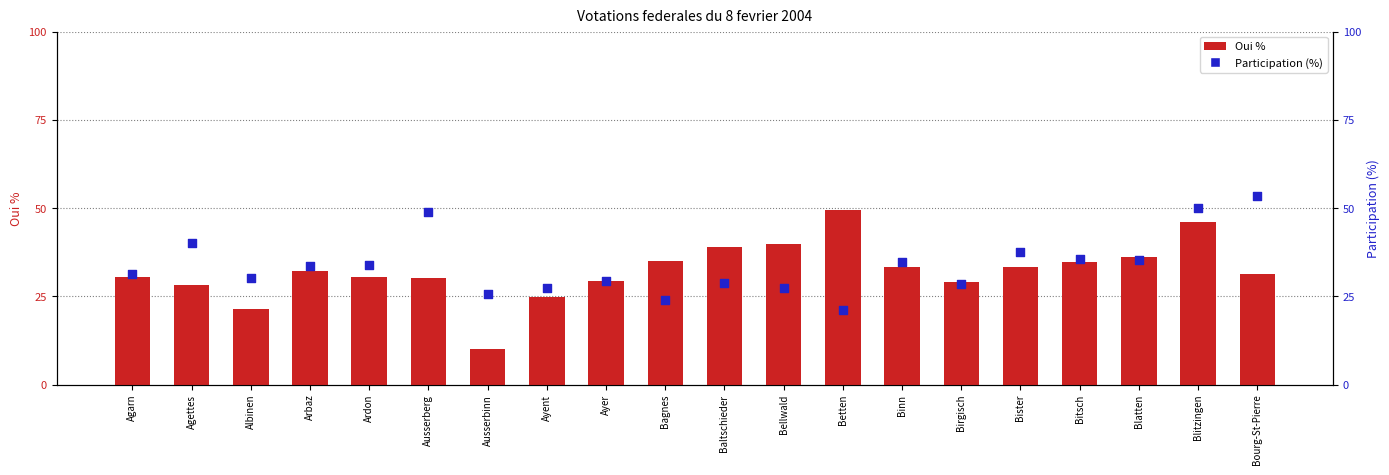

At which category is the sum across all series the highest?

Blitzingen